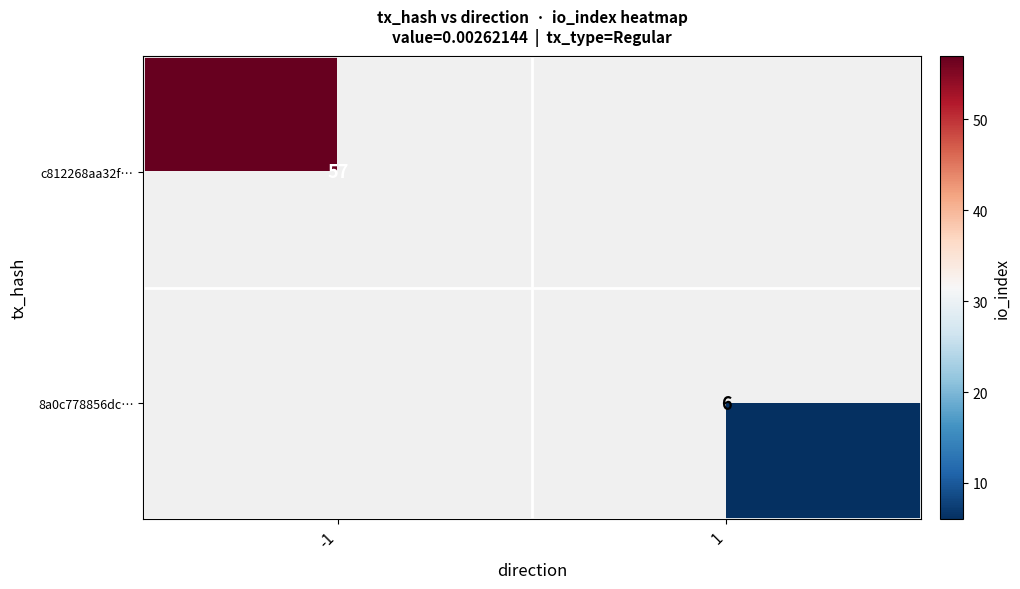

At which category is the sum across all series the highest?

-1